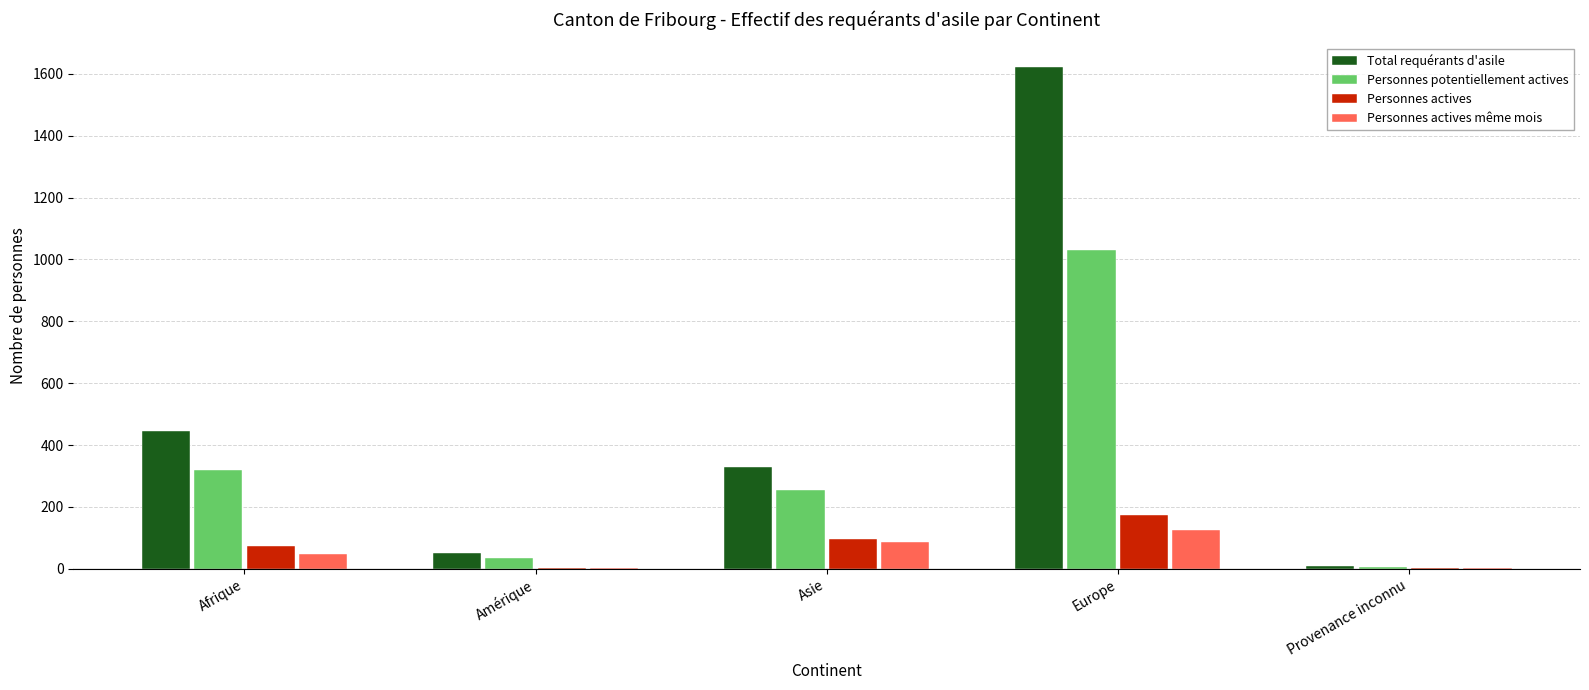

What is the total value across all series at Afrique?

884